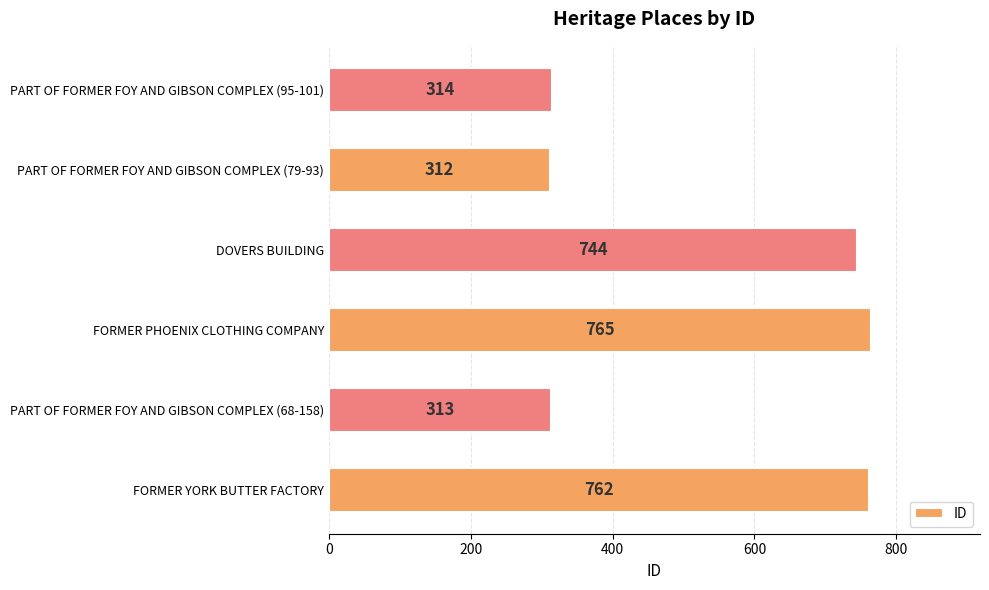

The value at FORMER PHOENIX CLOTHING COMPANY is 765. True or false?

True